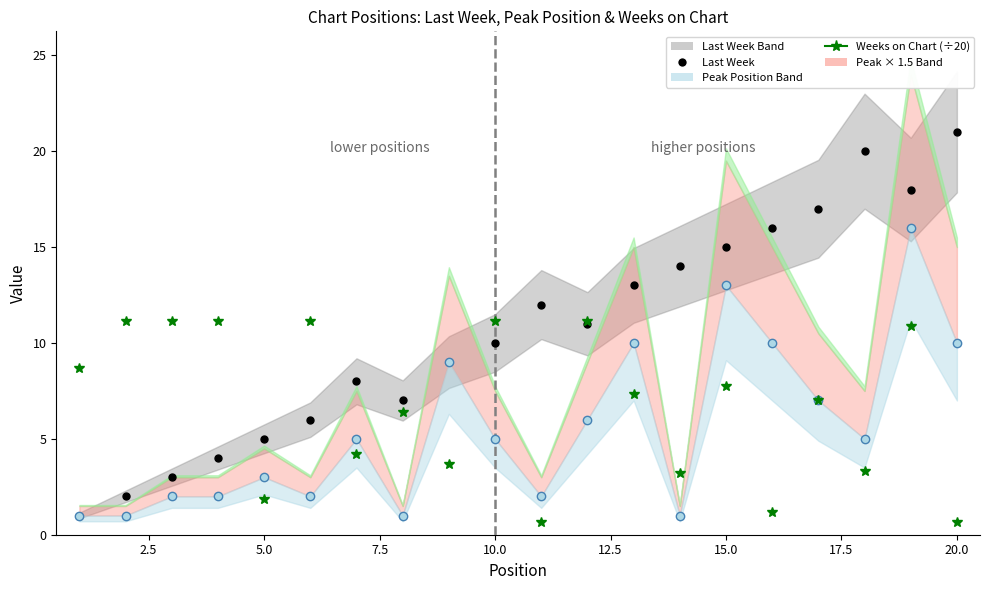

Rank the series by their average value, from highest to lowest.

Last Week, Weeks on Chart (÷20), Peak Position